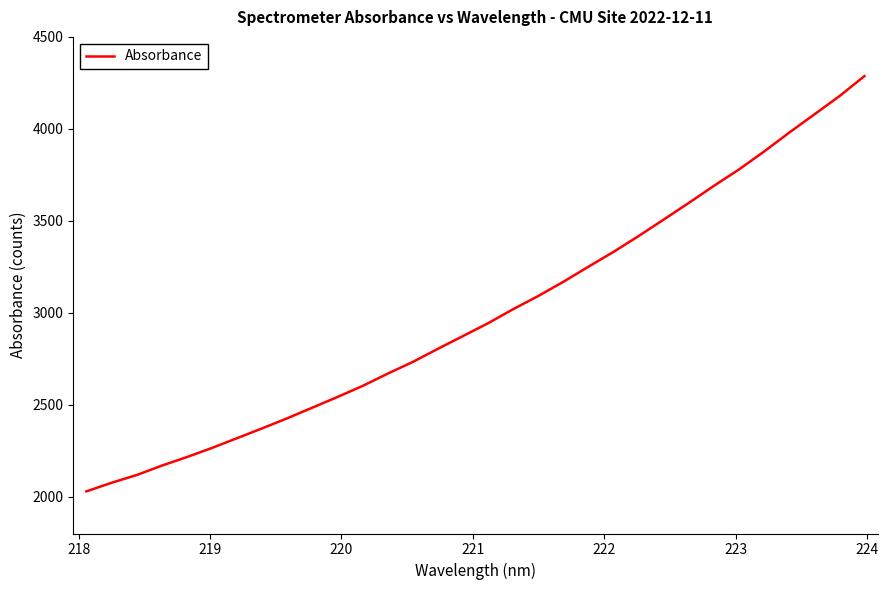

What is the maximum value shown in the chart?

4286.9